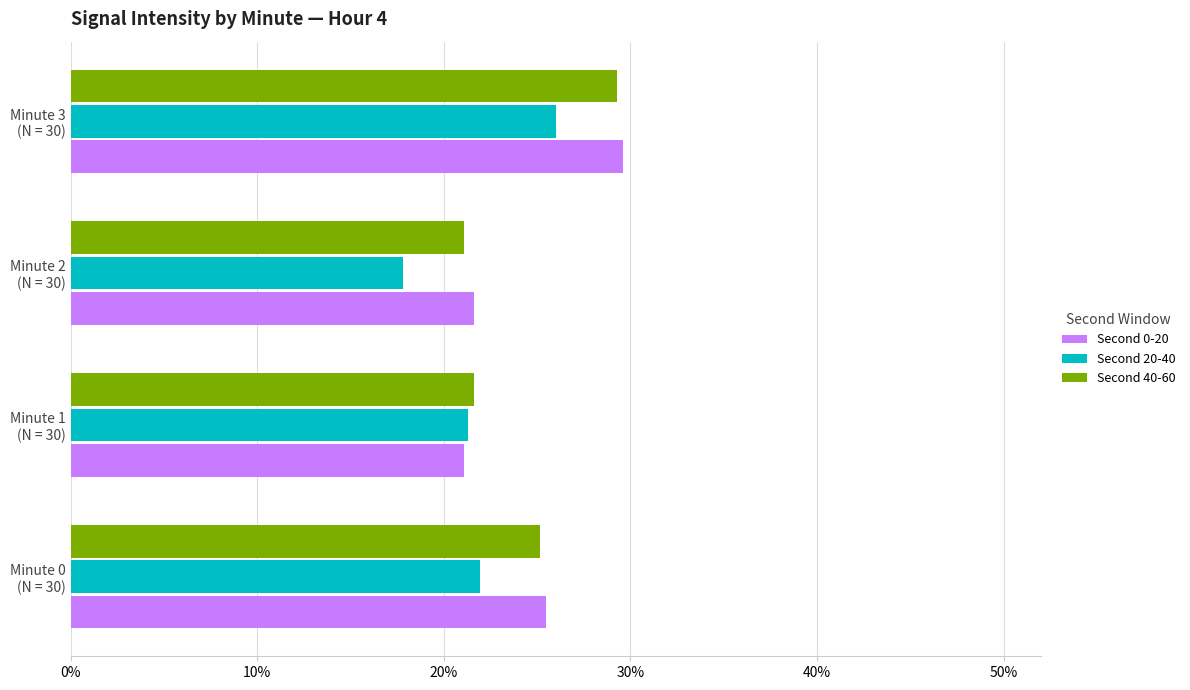

How many data points in Second 0-20 are above 25?

2